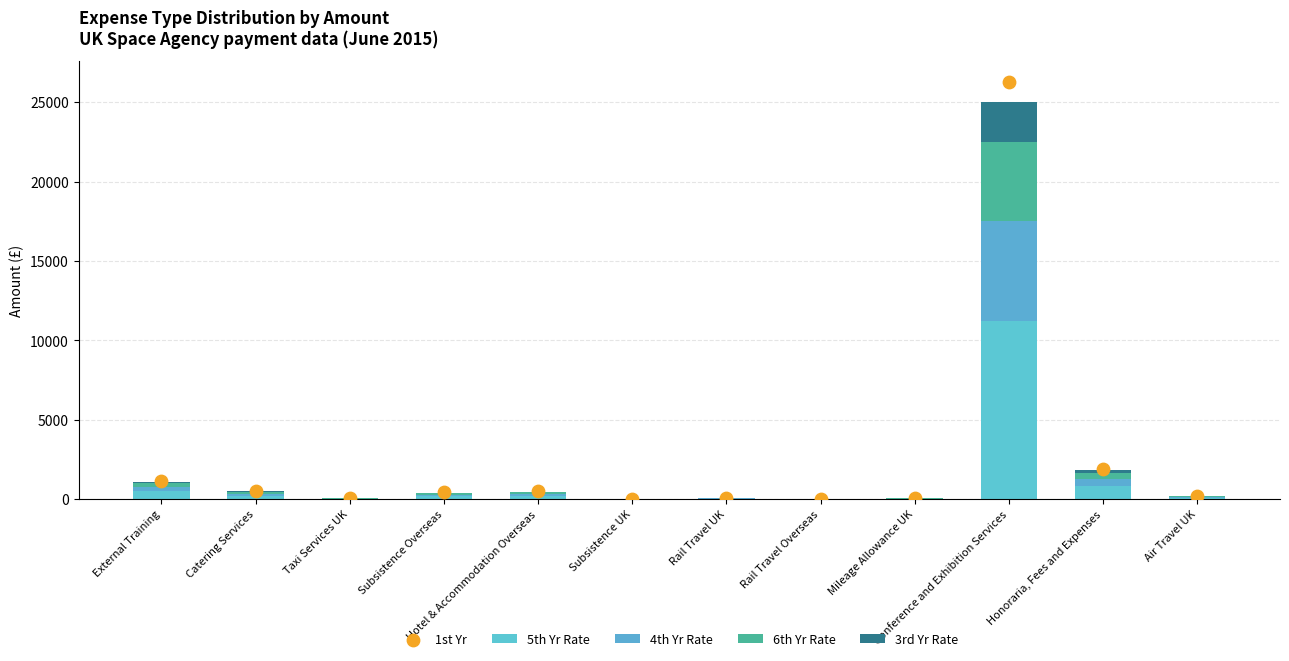

At how many categories does at least one series exceed 17404?

1